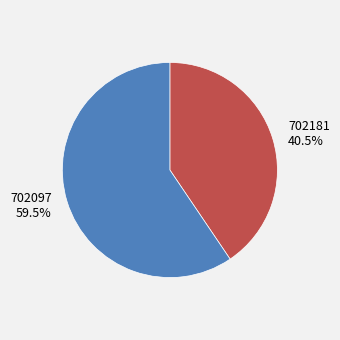

To the nearest percent, what is the difference between the largest and smallest slice percentages?

19%